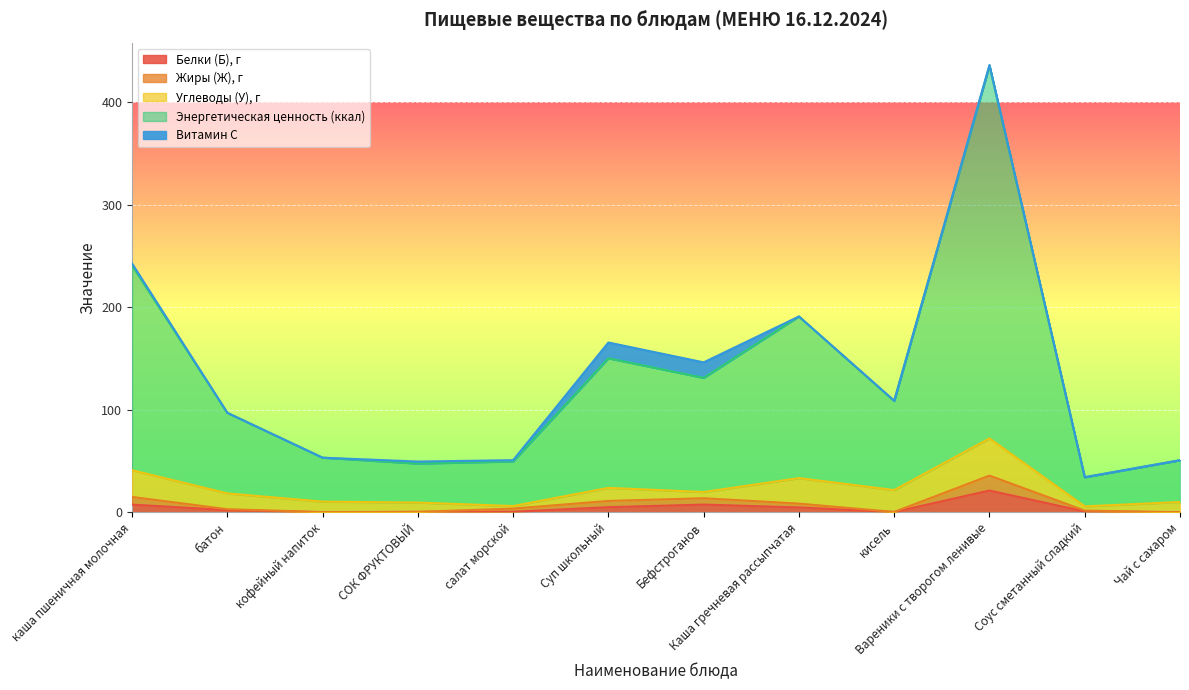

At which category is the sum across all series the highest?

Вареники с творогом ленивые